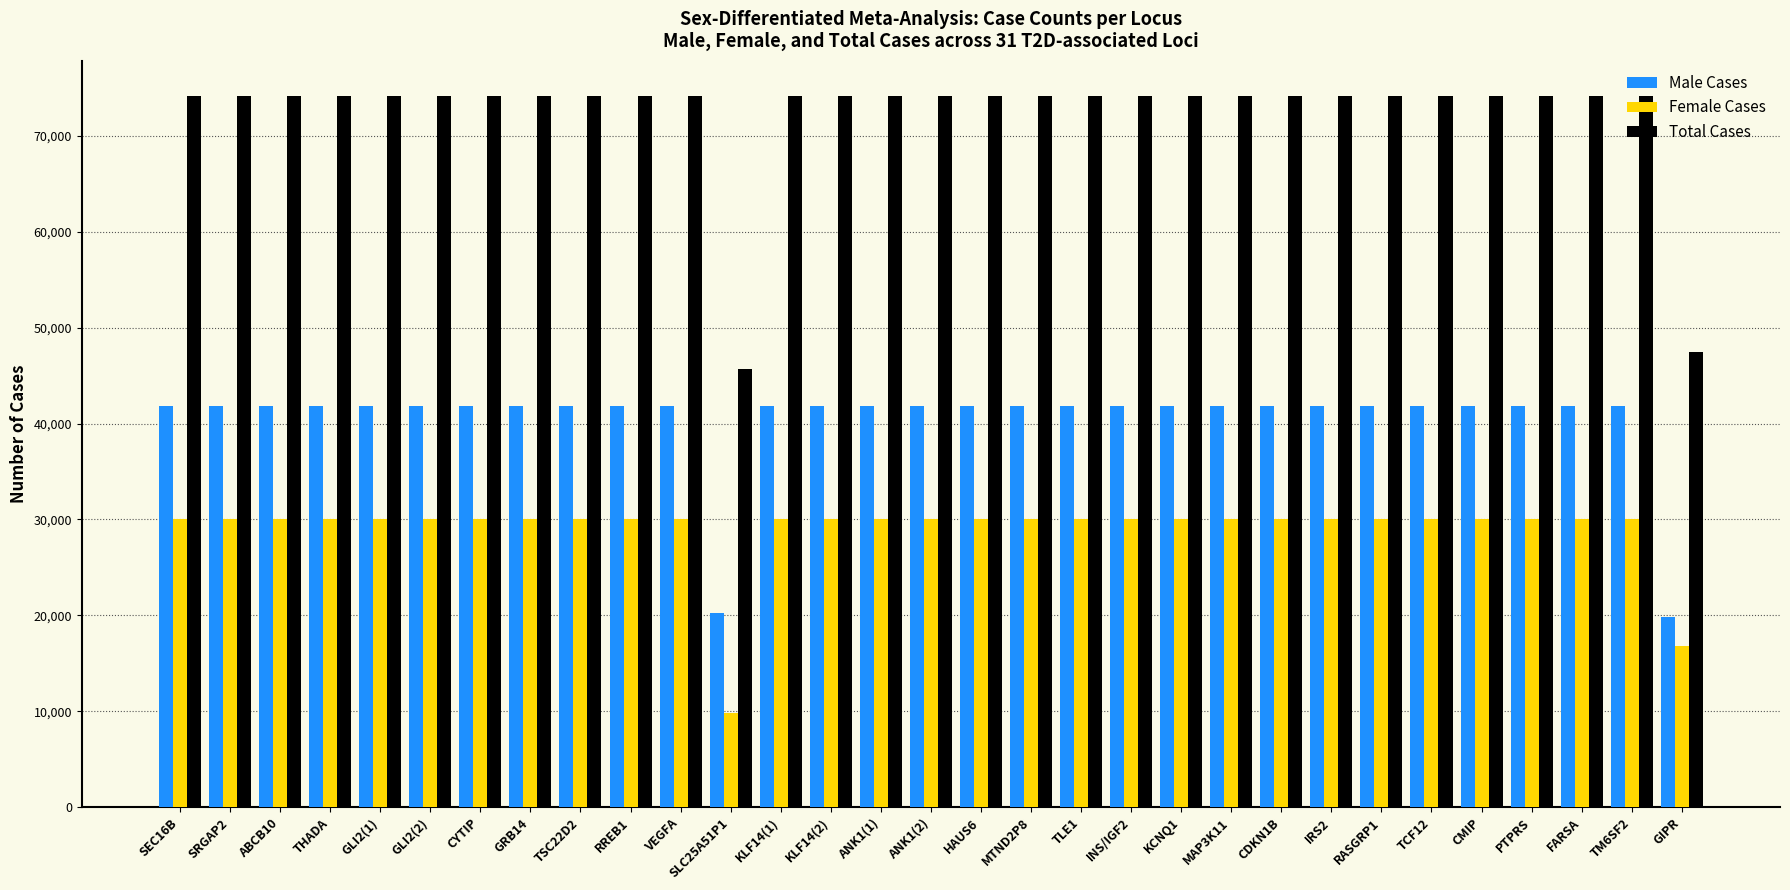

Is it true that Male Cases equals 41843 at TLE1?

True